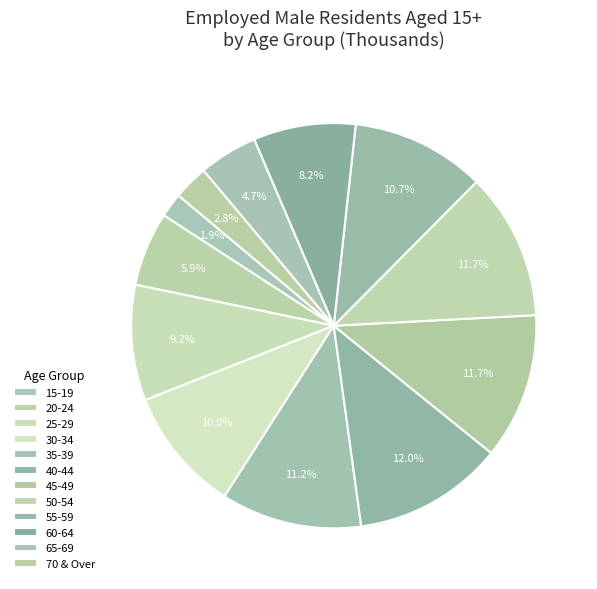

Rank the categories by value from lowest to highest.

15-19, 70 & Over, 65-69, 20-24, 60-64, 25-29, 30-34, 55-59, 35-39, 45-49, 50-54, 40-44